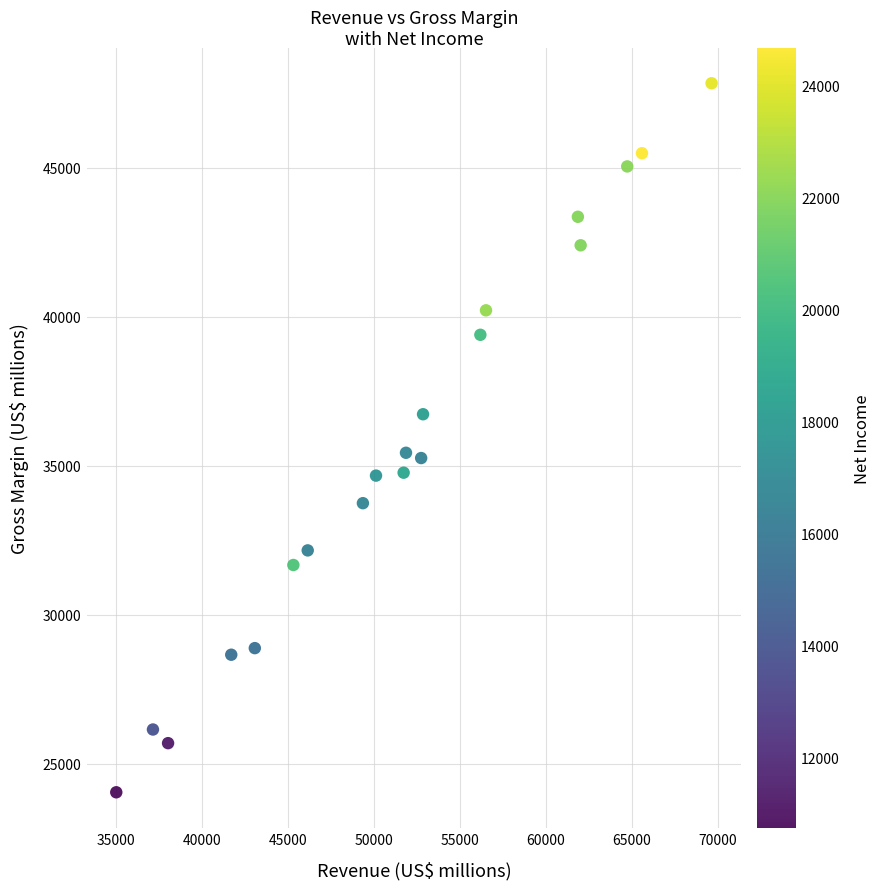

What is the range of Y values (max minus min)?

23787